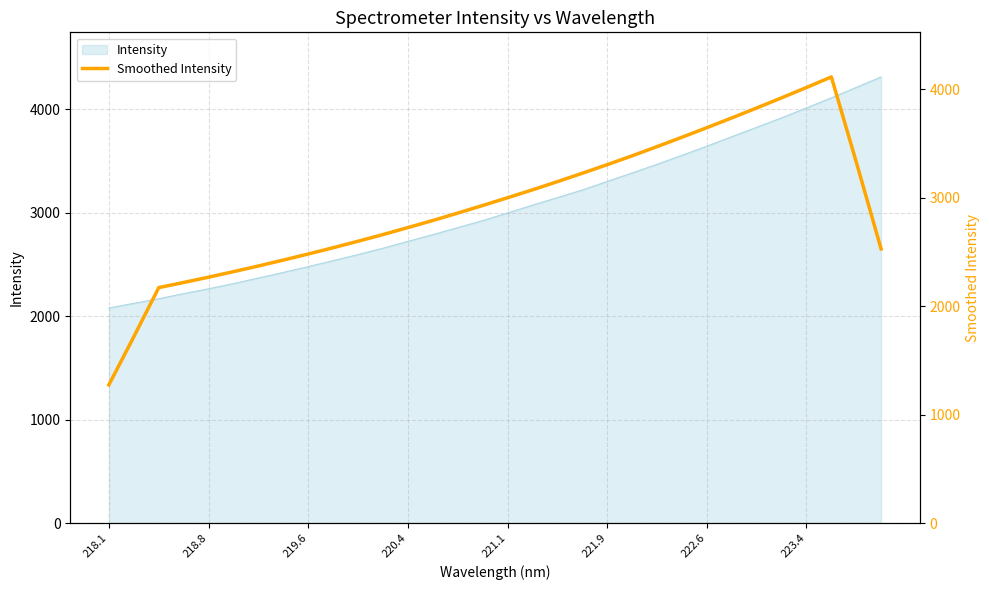

What is the minimum value for Intensity?

2077.7